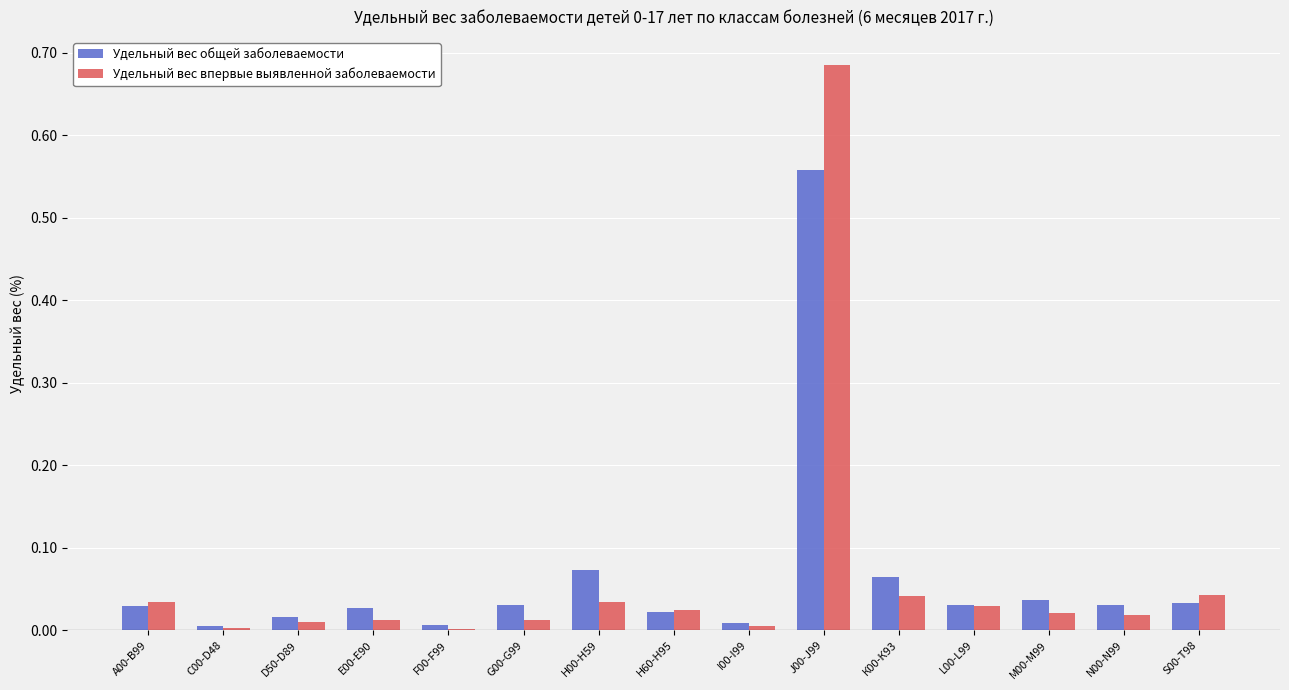

True or false: Удельный вес впервые выявленной заболеваемости has a value of 0.0 at D50-D89.

True